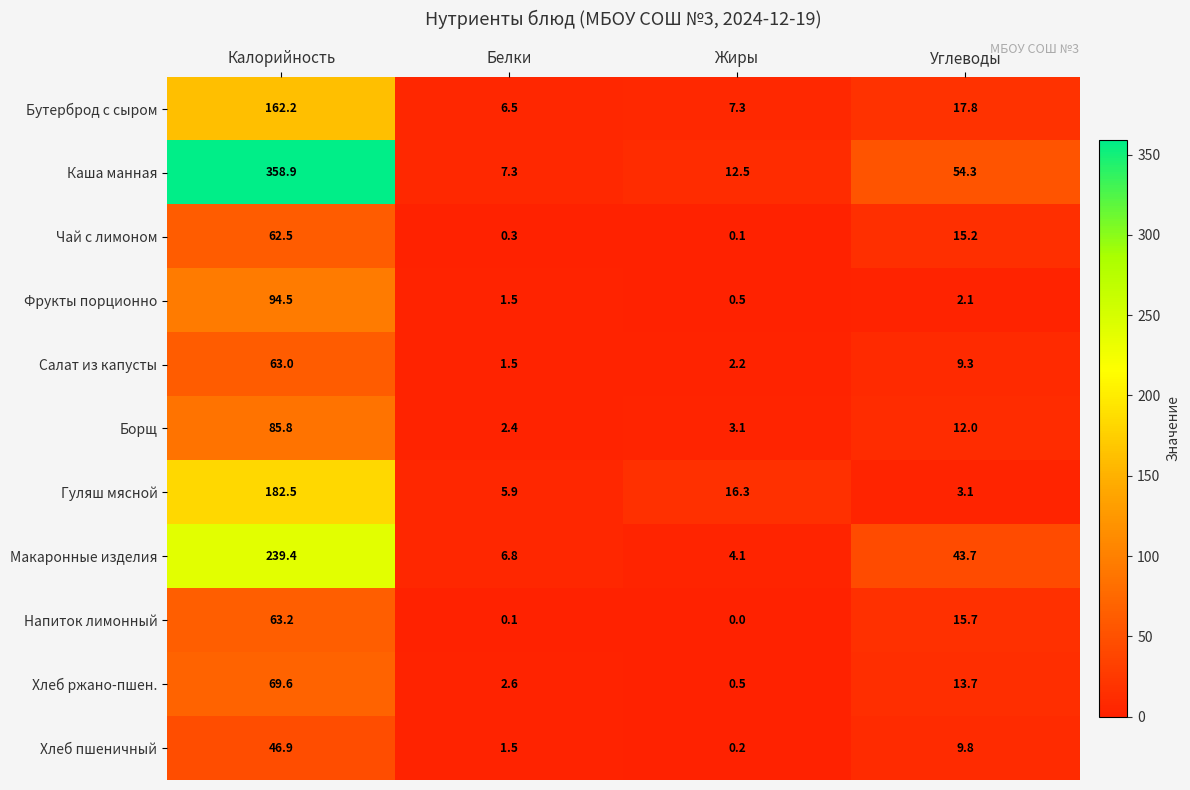

Which label corresponds to the smallest value in the chart?

Жиры